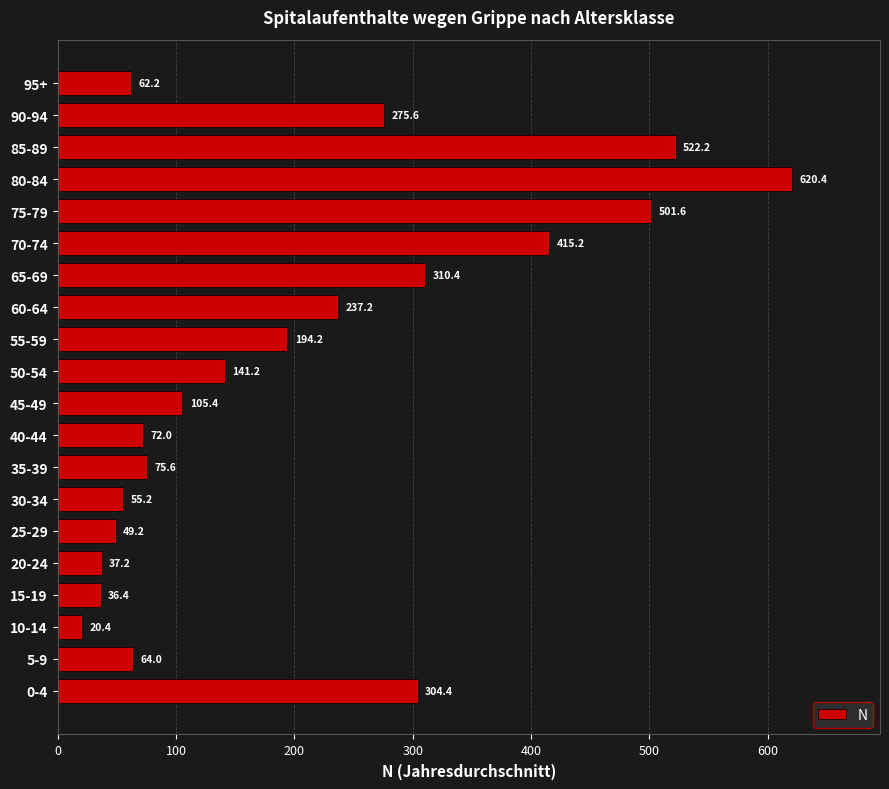

What is the smallest value displayed?

20.4